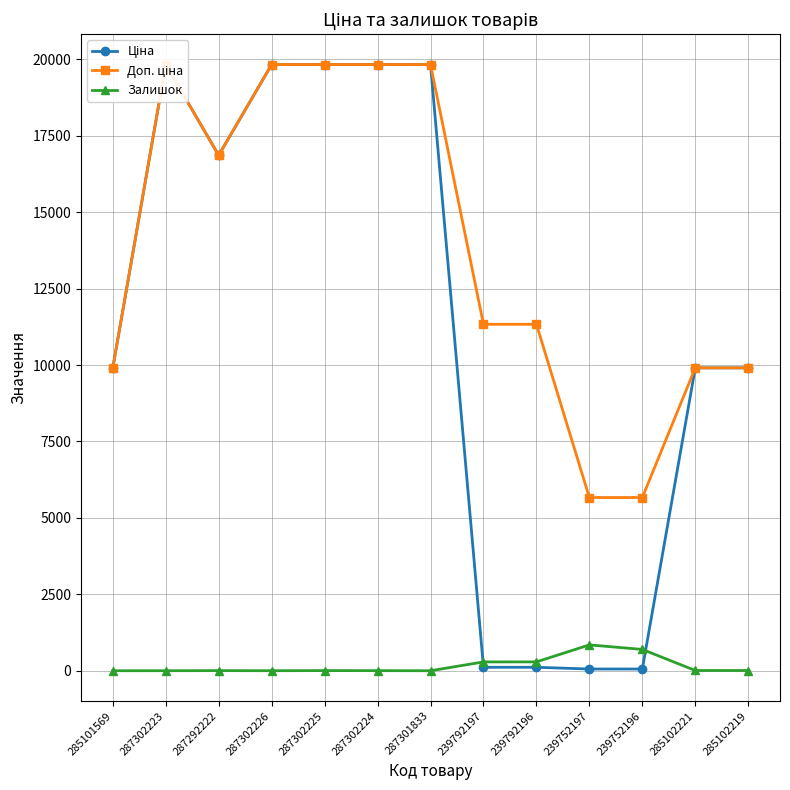

At which category does the chart reach its peak across all series?

287302223